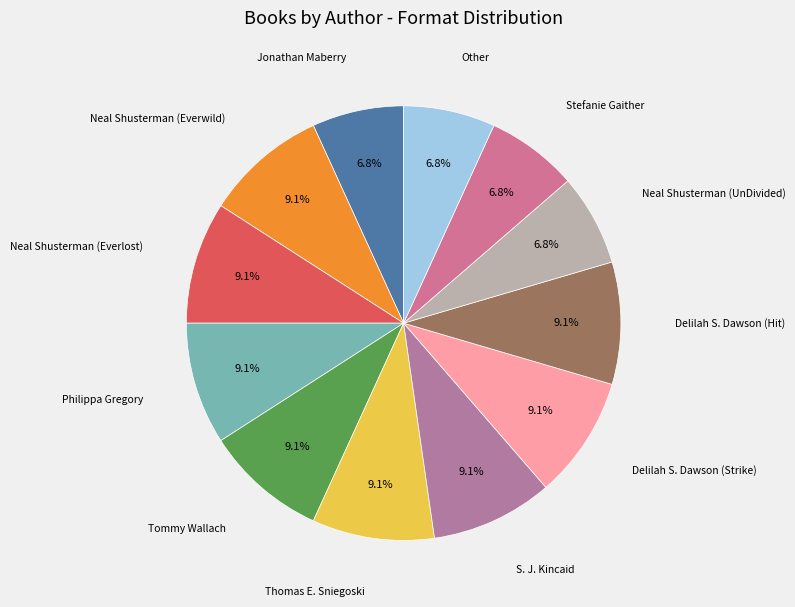

How many segments does this pie chart have?

12